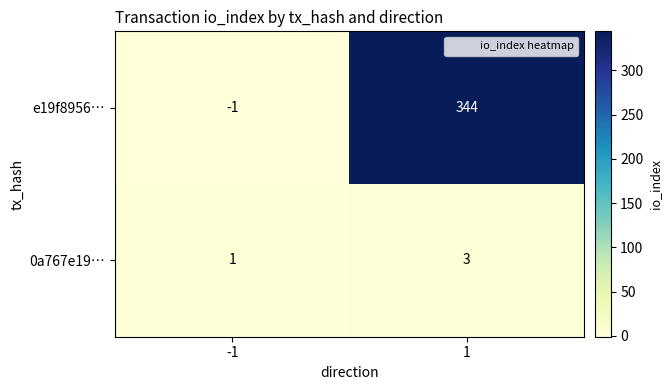

True or false: 0a767e19… has a value of 5 at 1.

False